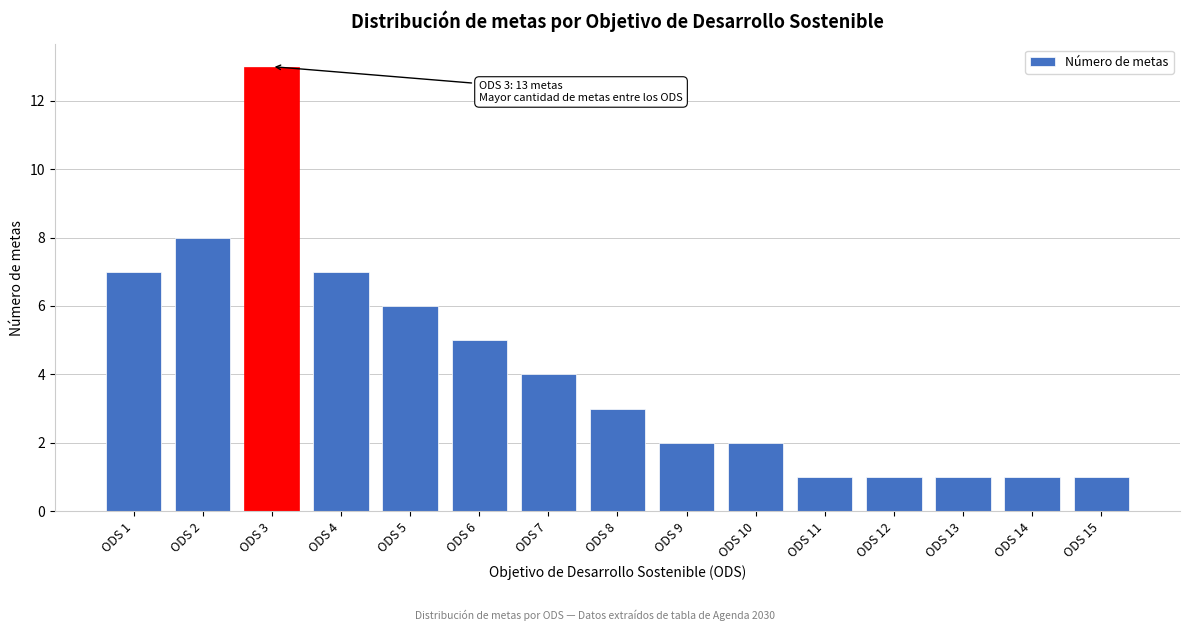

Reading left to right, transcribe all the data shown in this chart.

ODS 1=7	ODS 2=8	ODS 3=13	ODS 4=7	ODS 5=6	ODS 6=5	ODS 7=4	ODS 8=3	ODS 9=2	ODS 10=2	ODS 11=1	ODS 12=1	ODS 13=1	ODS 14=1	ODS 15=1